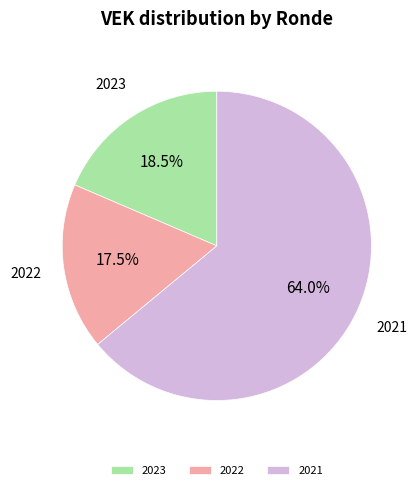

Do 2022 and 2021 together represent more than half of the pie?

Yes